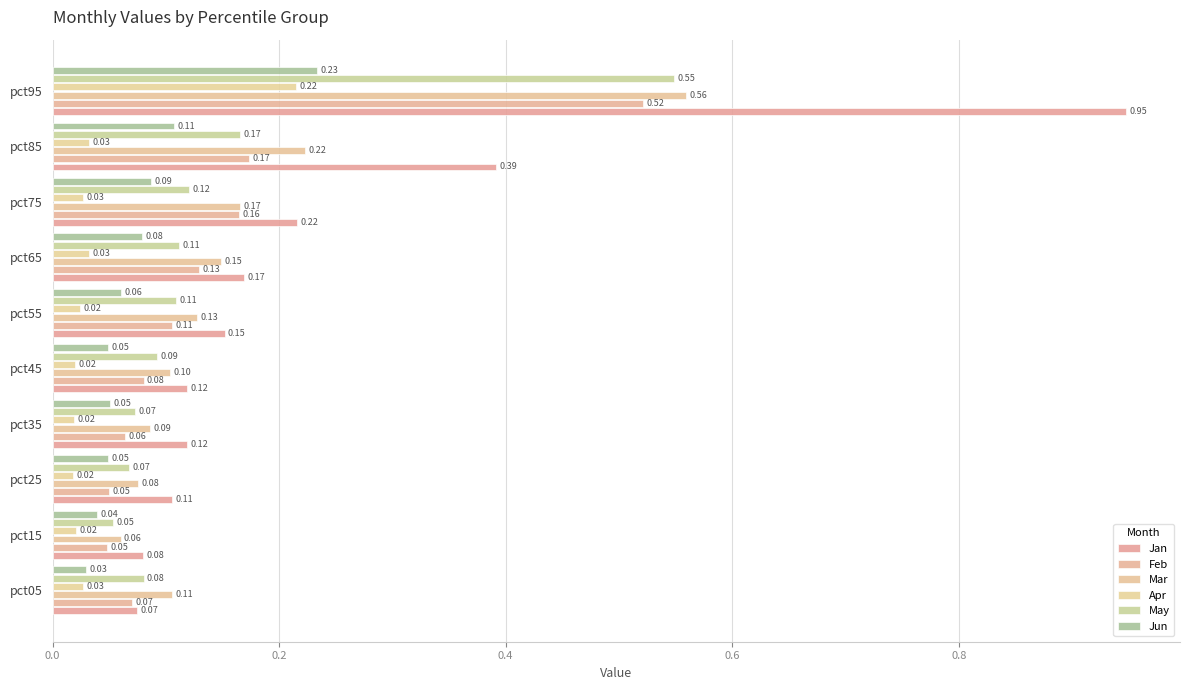

Reading right to left, transcribe all the data shown in this chart.

Jan: 0.9	0.4	0.2	0.2	0.2	0.1	0.1	0.1	0.1	0.1
Feb: 0.5	0.2	0.2	0.1	0.1	0.1	0.1	0.0	0.0	0.1
Mar: 0.6	0.2	0.2	0.1	0.1	0.1	0.1	0.1	0.1	0.1
Apr: 0.2	0.0	0.0	0.0	0.0	0.0	0.0	0.0	0.0	0.0
May: 0.5	0.2	0.1	0.1	0.1	0.1	0.1	0.1	0.1	0.1
Jun: 0.2	0.1	0.1	0.1	0.1	0.0	0.1	0.0	0.0	0.0